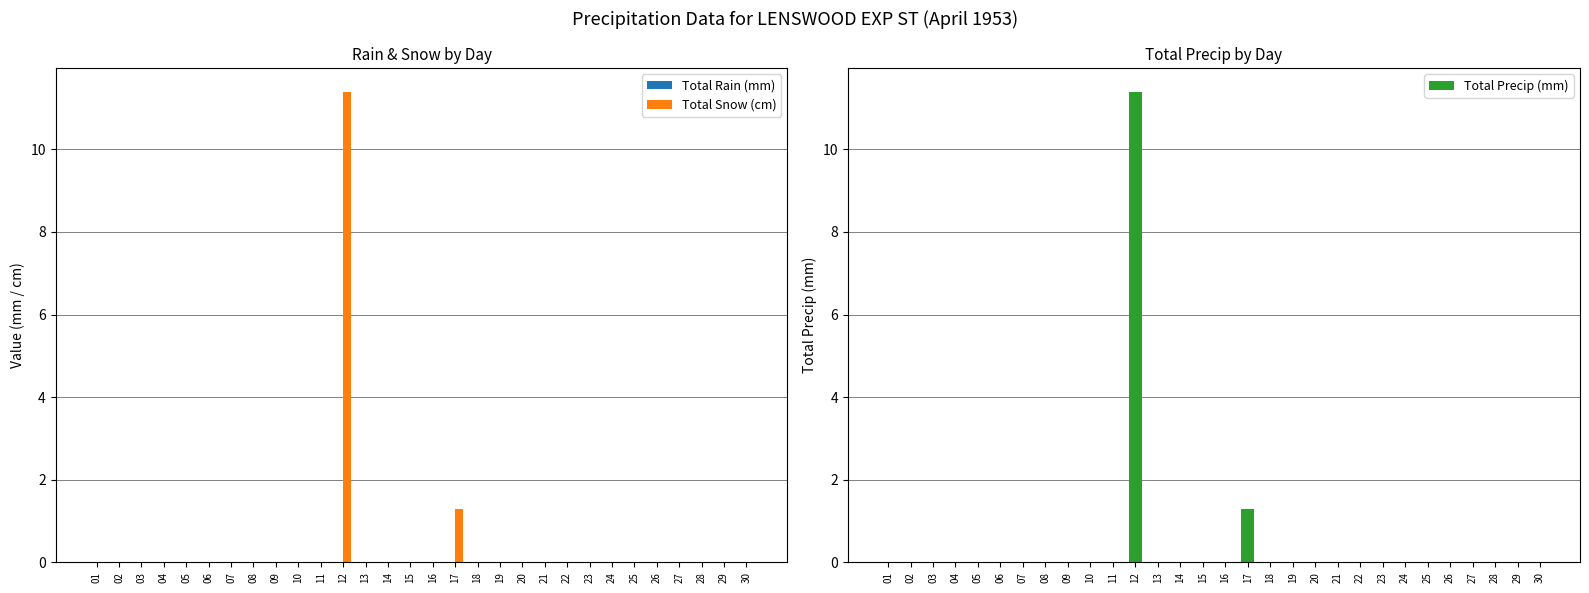

List the series in order of their peak value, highest first.

Total Snow (cm), Total Precip (mm), Total Rain (mm)